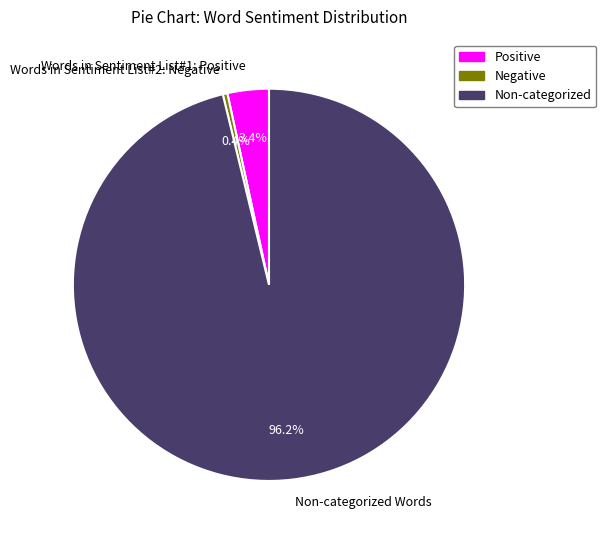

What percentage is the Words in Sentiment List#1: Positive slice, to the nearest percent?

3%